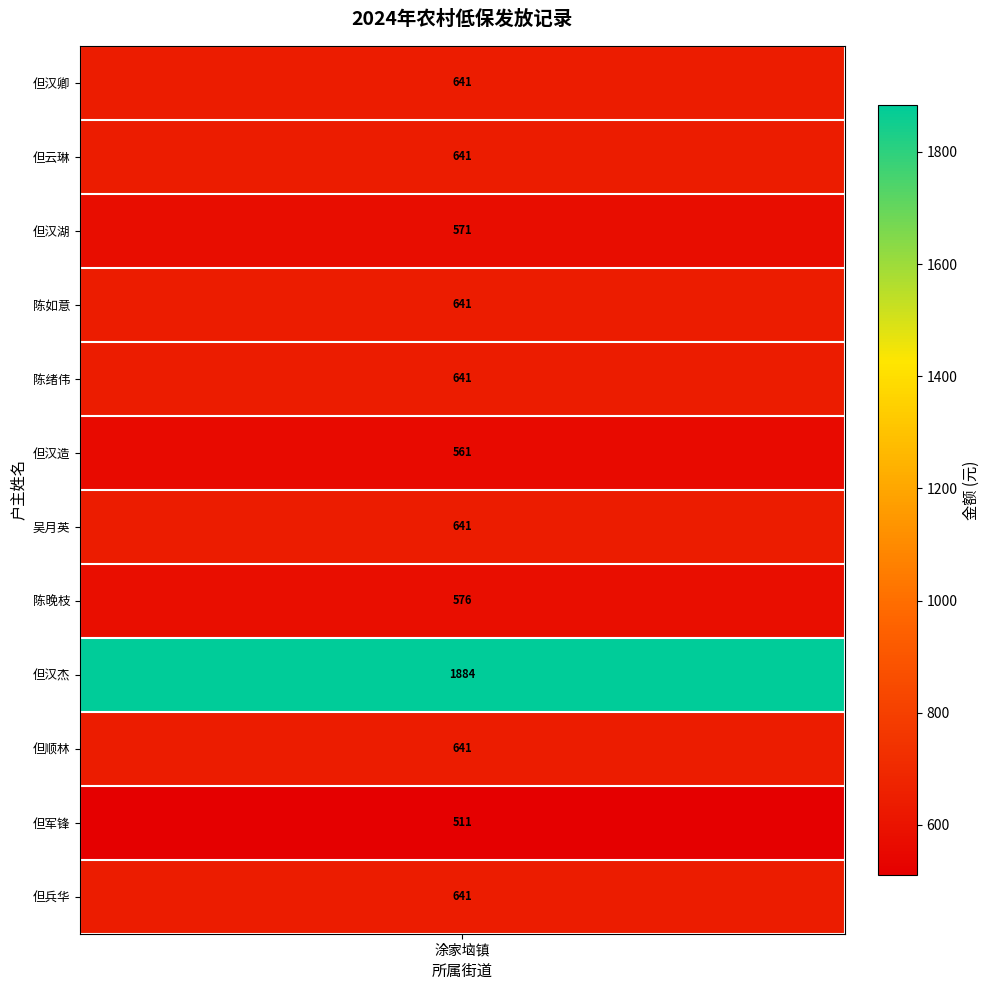

What is the approximate value at 2, to the nearest 50?

550